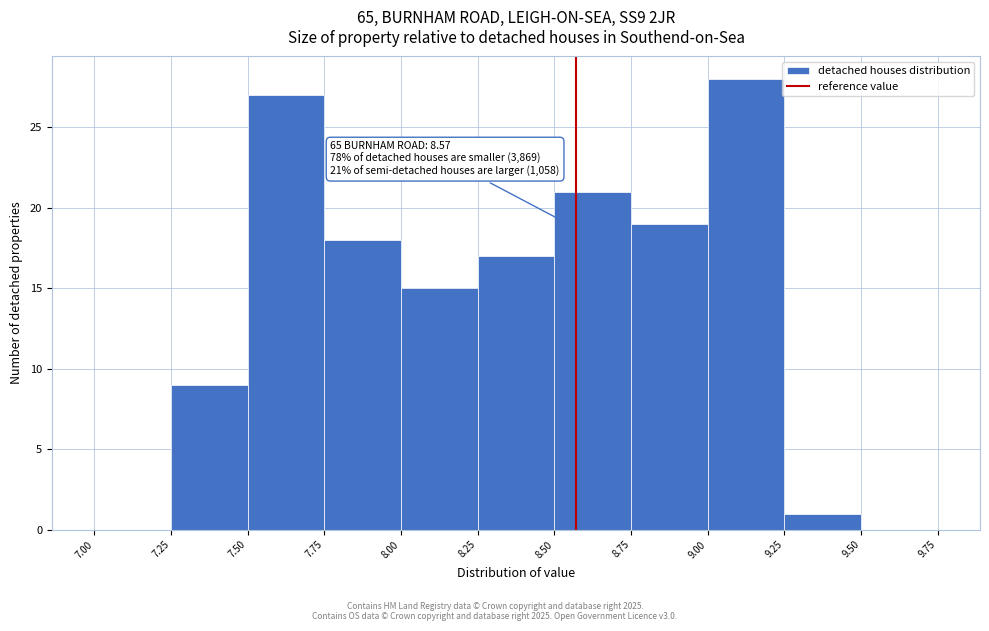

Over which range of the x-axis is the bar tallest?

9.00 to 9.25